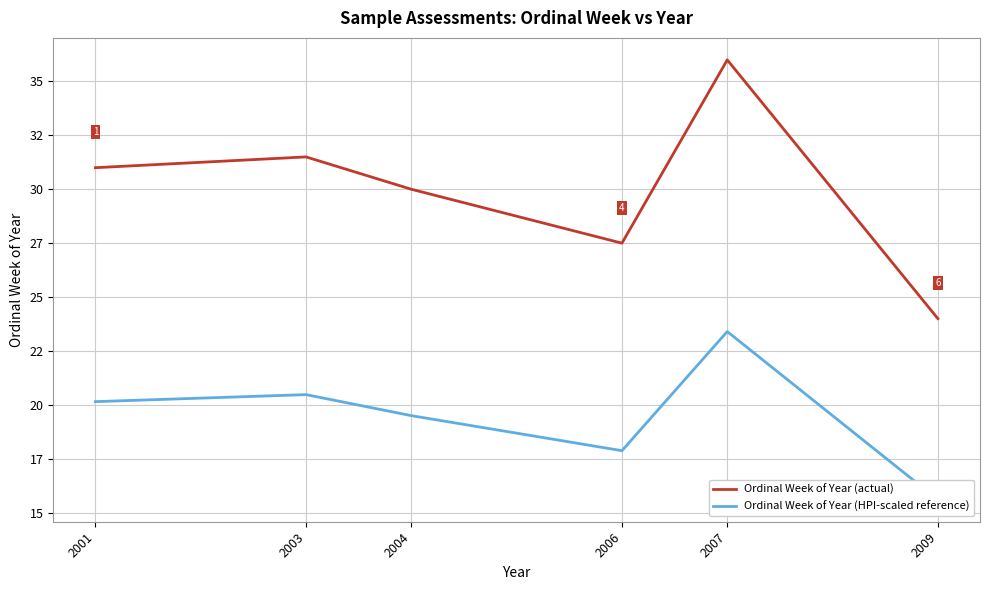

What is the minimum value shown in the chart?

15.6